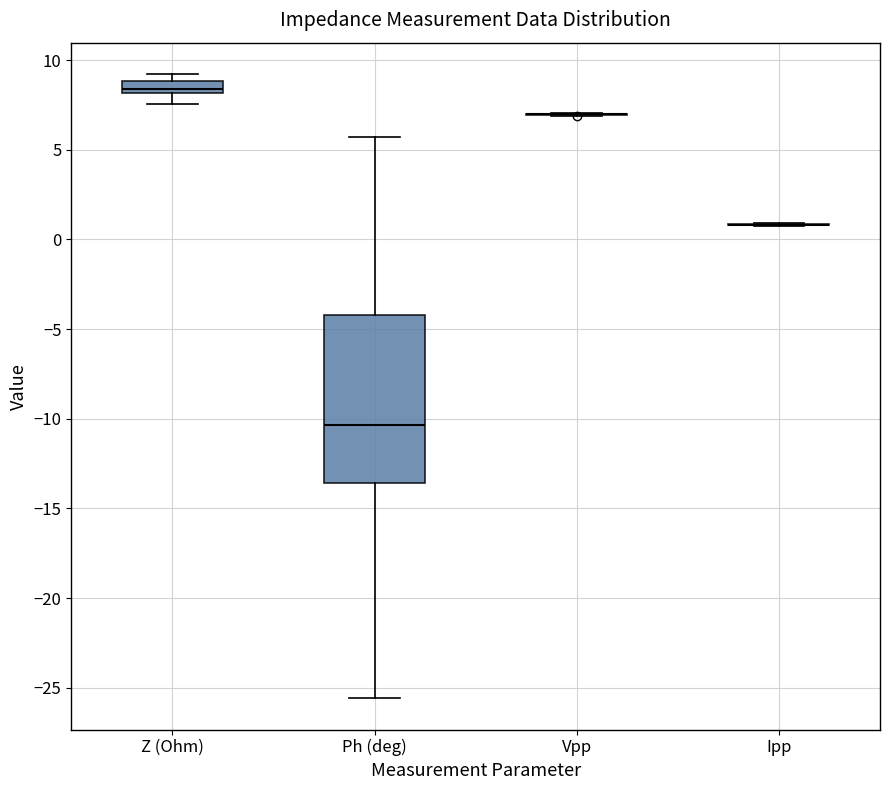

Comparing the boxes themselves (not the whiskers), which one is the tallest?

Ph (deg)